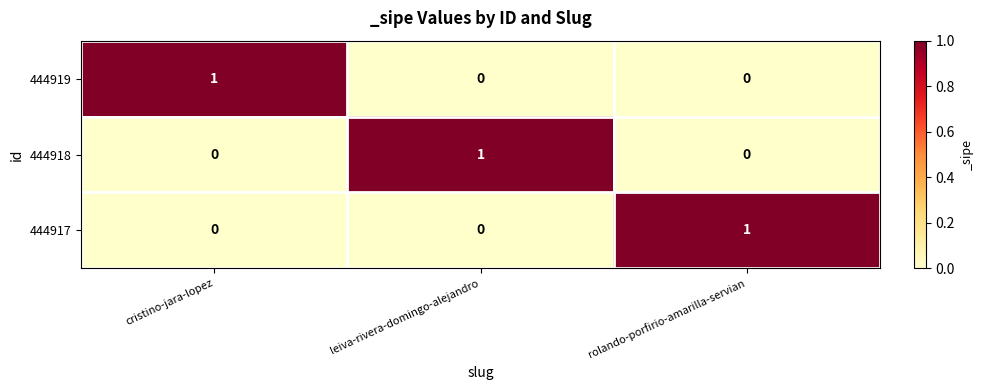

What is the spread (max minus min) of values at rolando-porfirio-amarilla-servian?

1